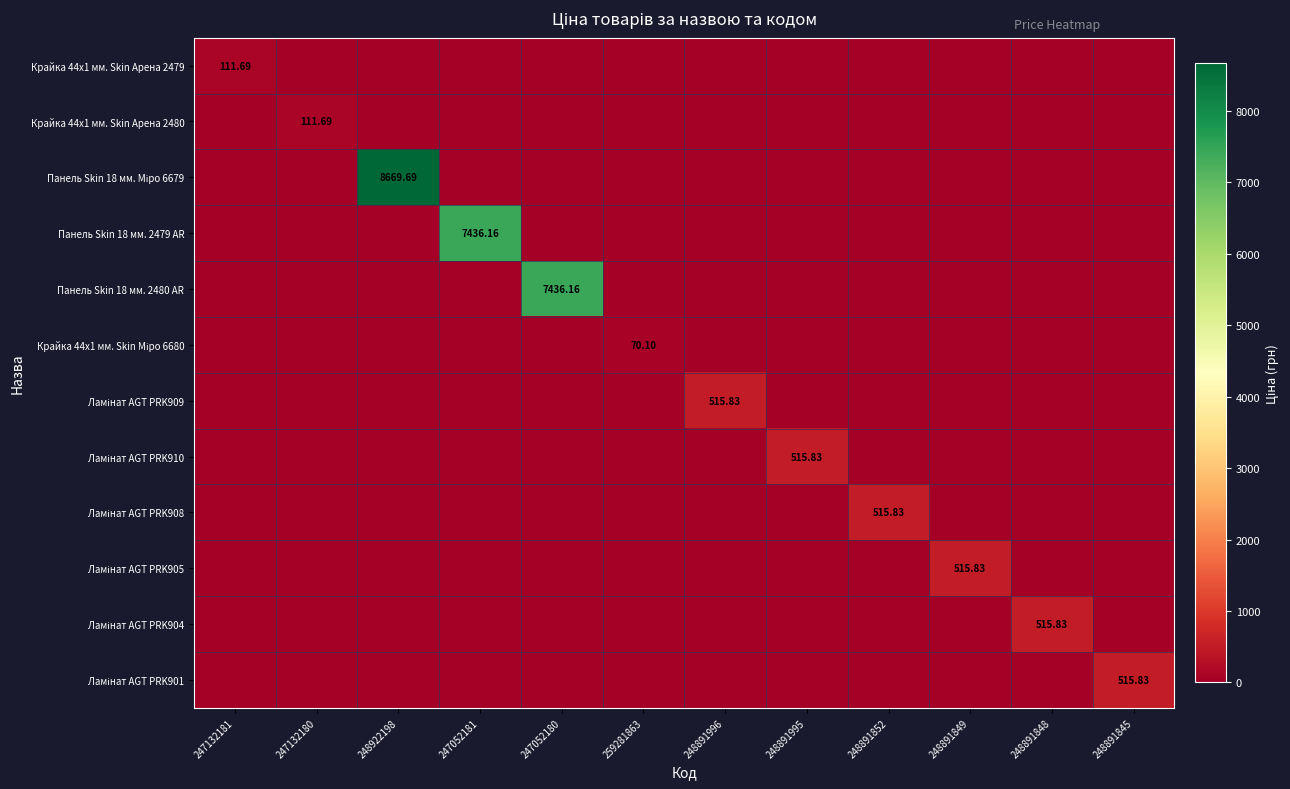

Rank the series by their maximum value, from highest to lowest.

Панель Skin 18 мм. Міро 6679, Панель Skin 18 мм. 2479 AR, Панель Skin 18 мм. 2480 AR, Ламінат AGT PRK909, Ламінат AGT PRK910, Ламінат AGT PRK908, Ламінат AGT PRK905, Ламінат AGT PRK904, Ламінат AGT PRK901, Крайка 44x1 мм. Skin Арена 2479, Крайка 44x1 мм. Skin Арена 2480, Крайка 44x1 мм. Skin Міро 6680